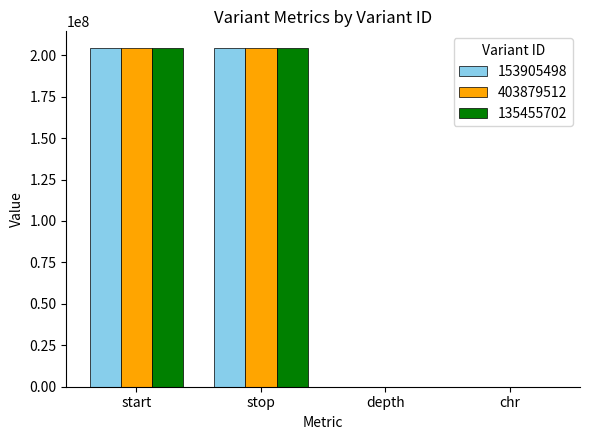

How many groups of bars are there?

4